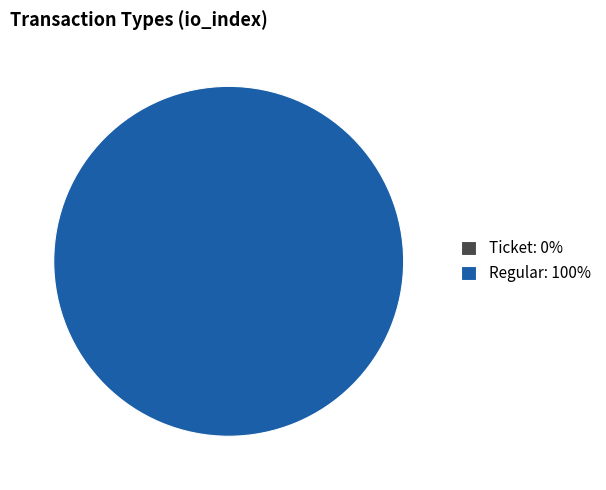

To the nearest percent, what is the difference between the Regular and Ticket slice percentages?

100%